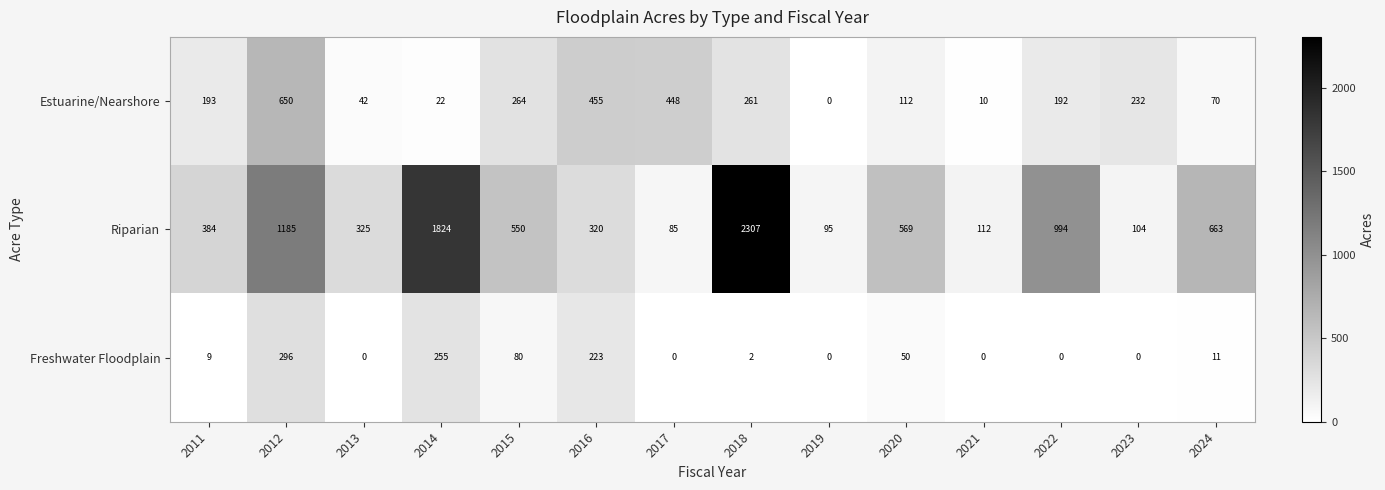

At which label does Riparian first exceed 550?

2012